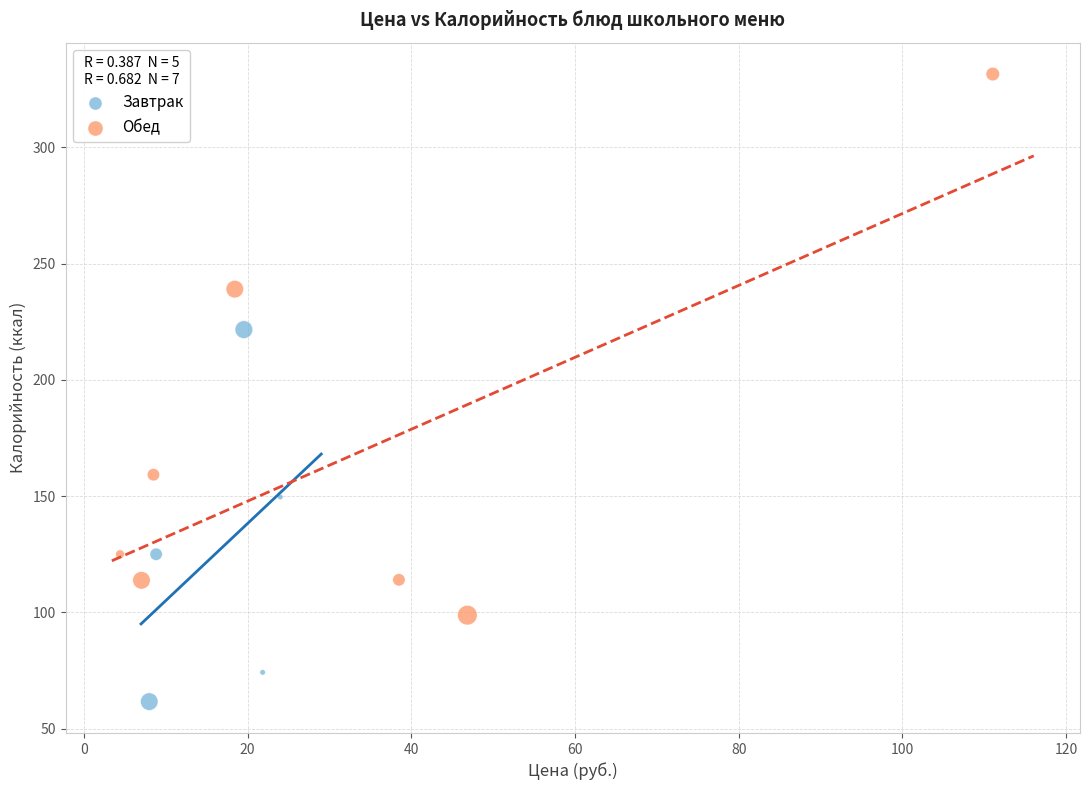

Which series contains the highest Y value?

Обед